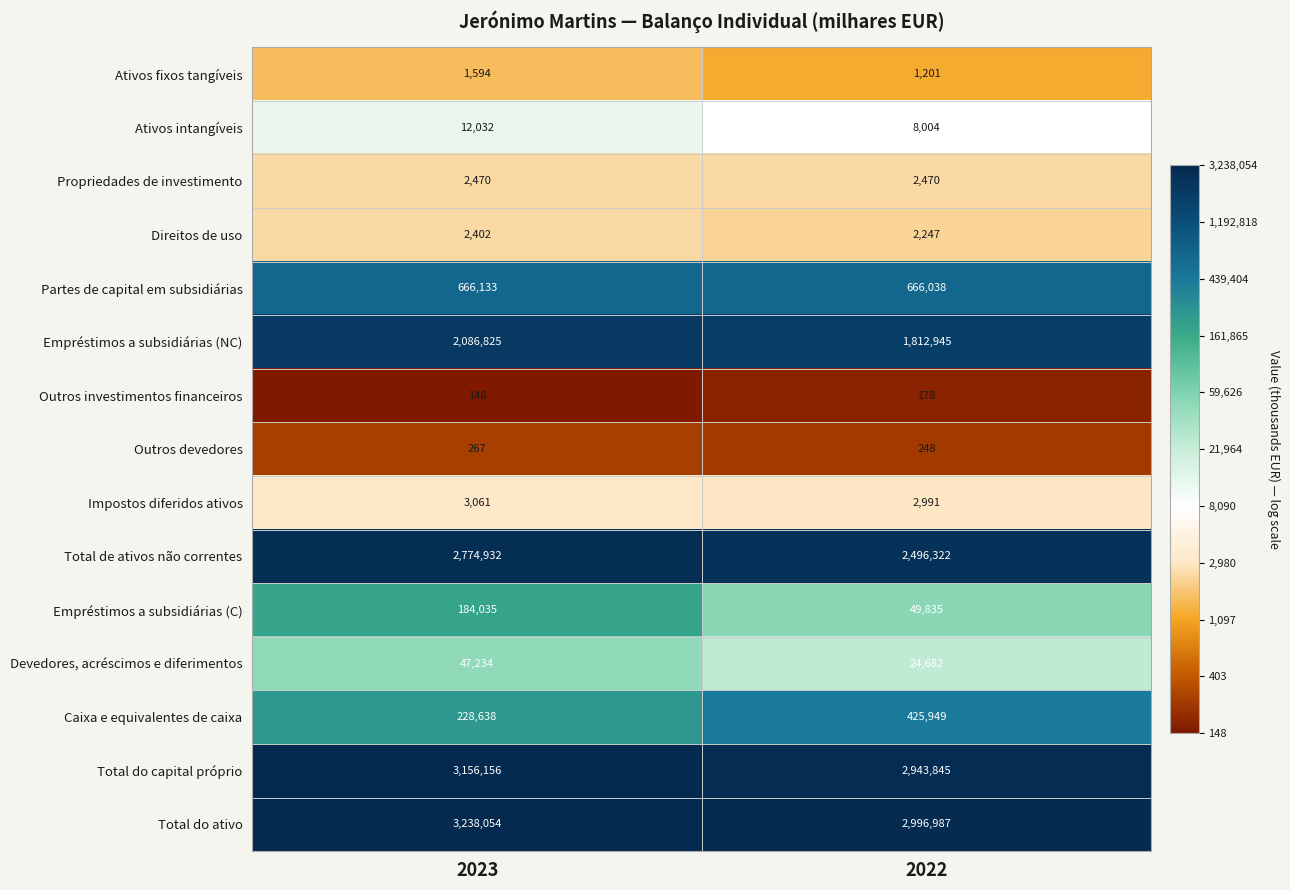

Which series changed the most between 2023 and 2022?

Total de ativos não correntes